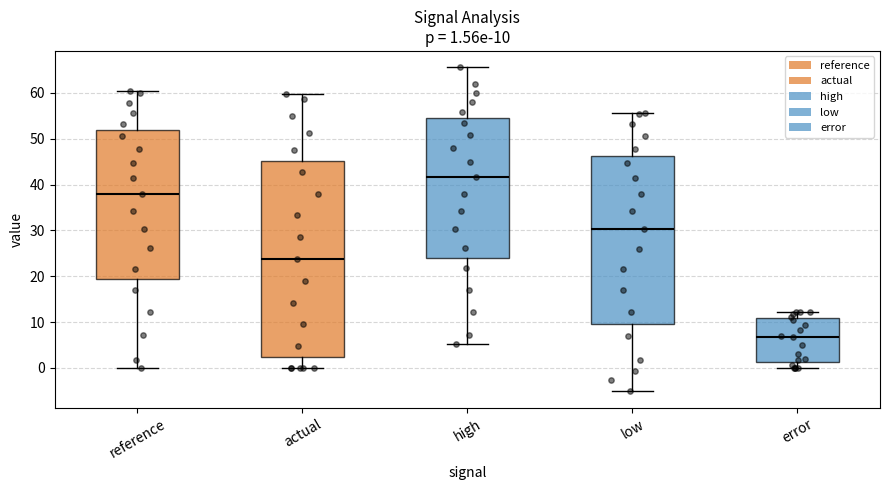

Which box is the tallest, from its lower edge to its upper edge?

actual